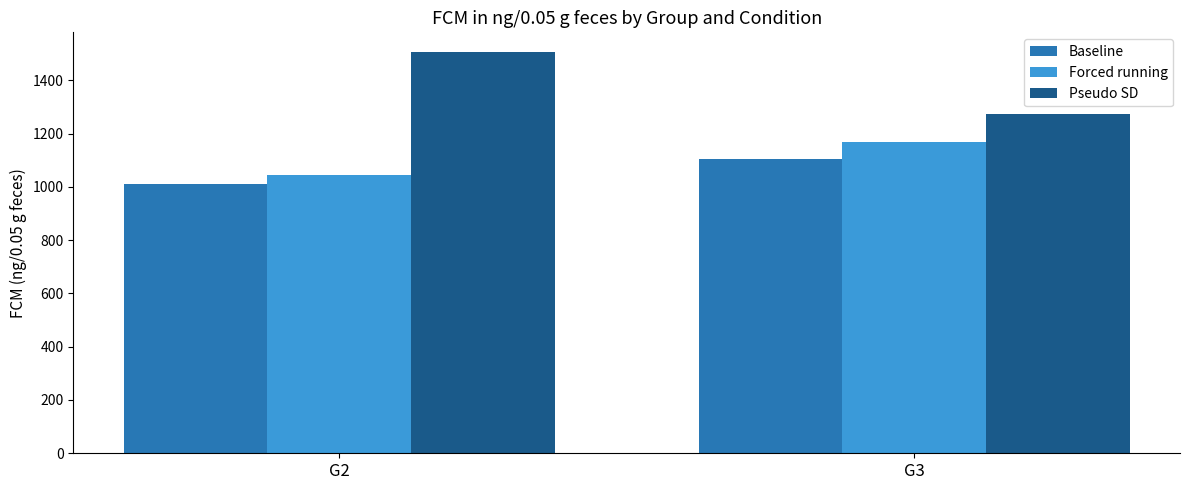

Is it true that Pseudo SD equals 1275.1 at G3?

True